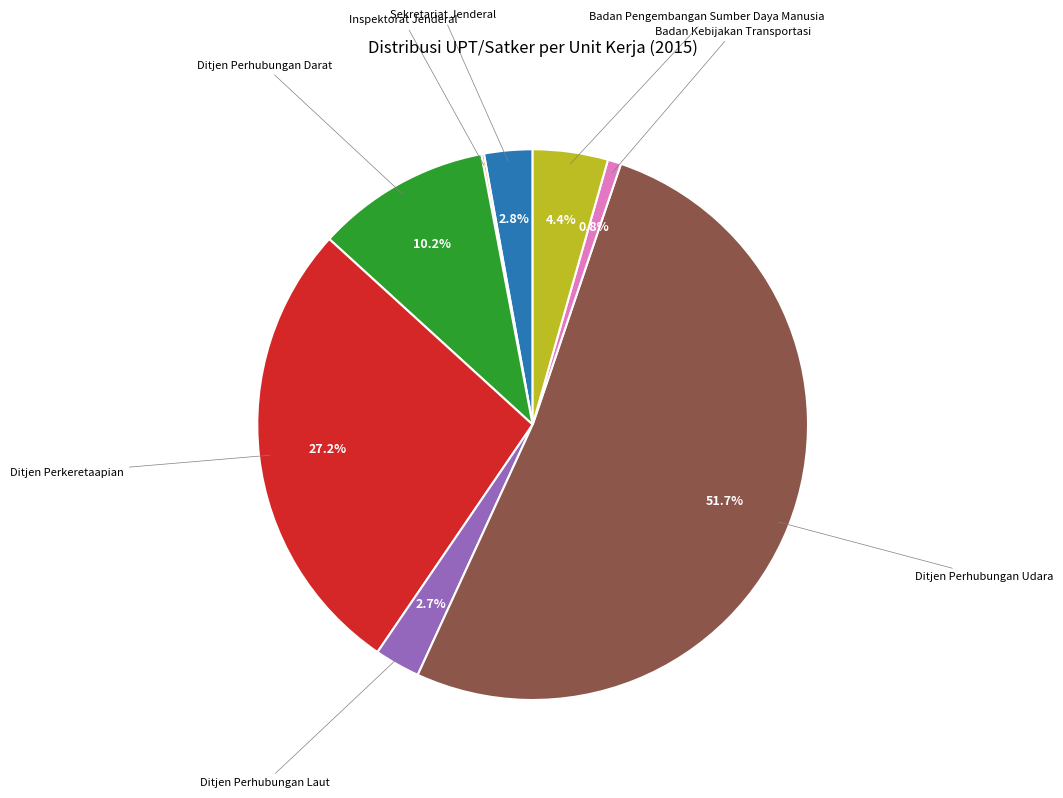

Is there any slice that represents more than half of the pie?

Yes